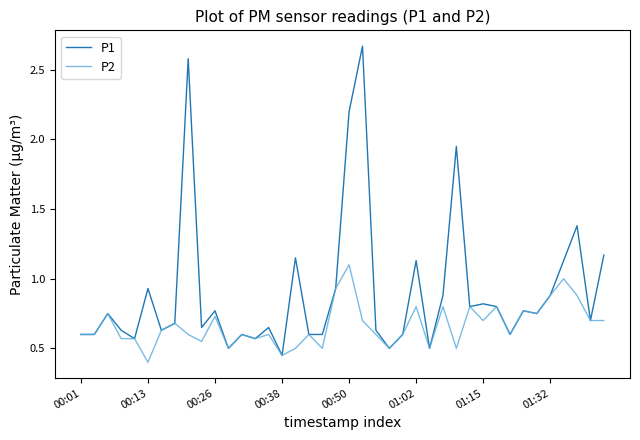

Which series has the largest range (max minus min)?

P1